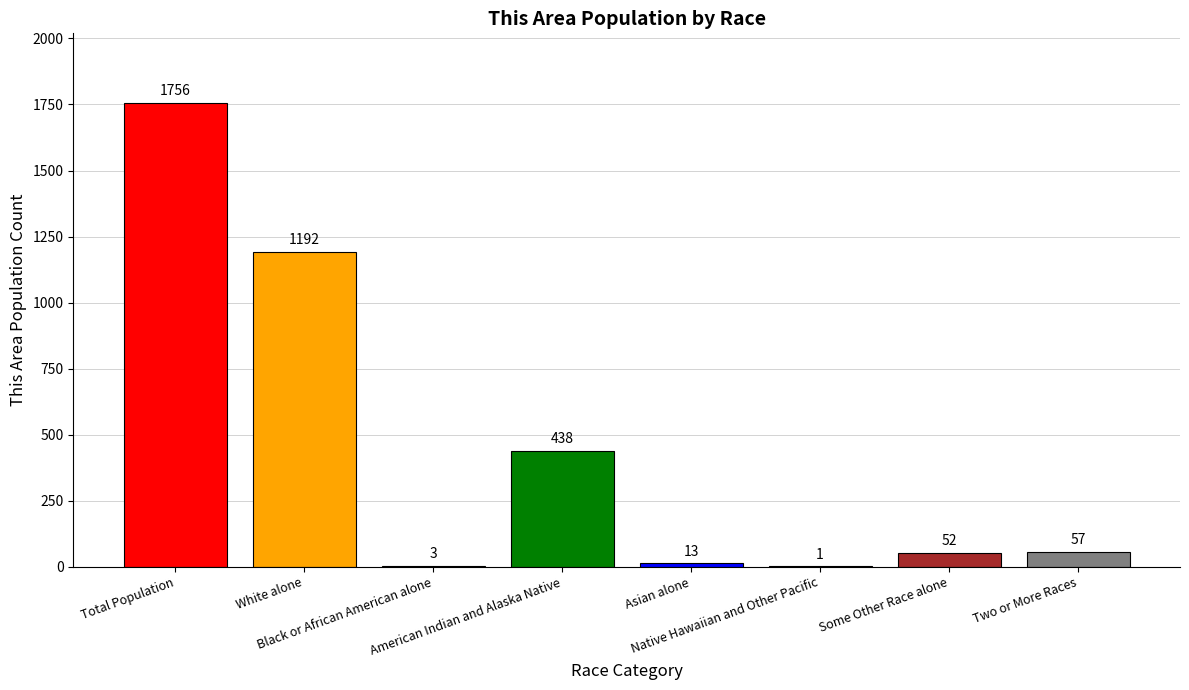

What is the greatest value displayed?

1756